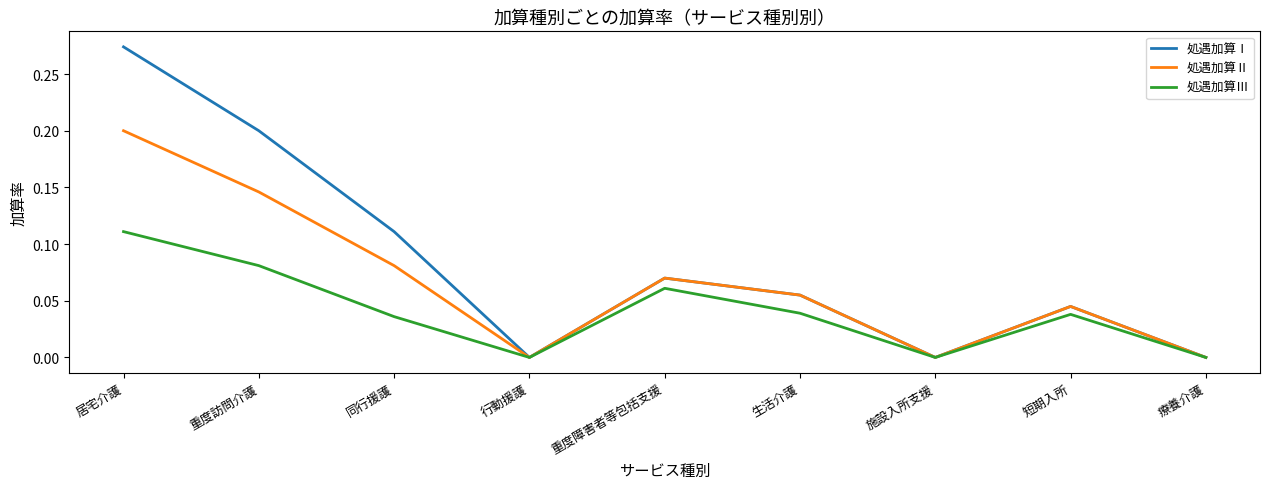

List the series in order of their peak value, lowest first.

処遇加算Ⅲ, 処遇加算Ⅱ, 処遇加算Ⅰ